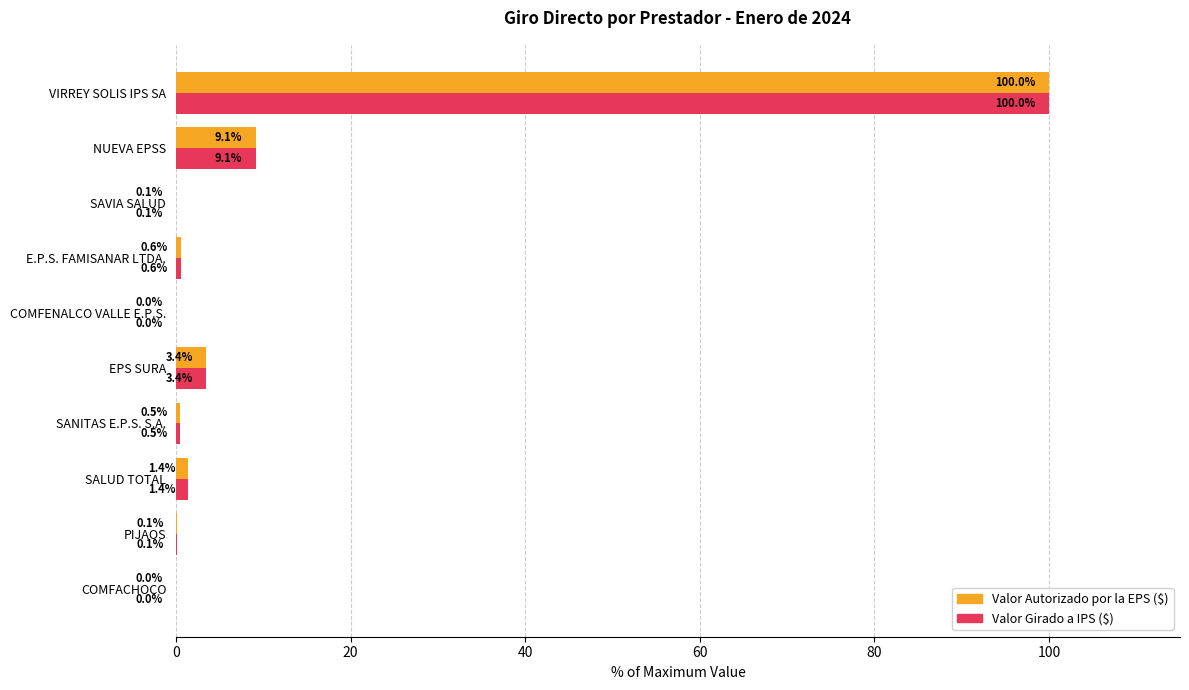

What is the maximum value shown in the chart?

100.0